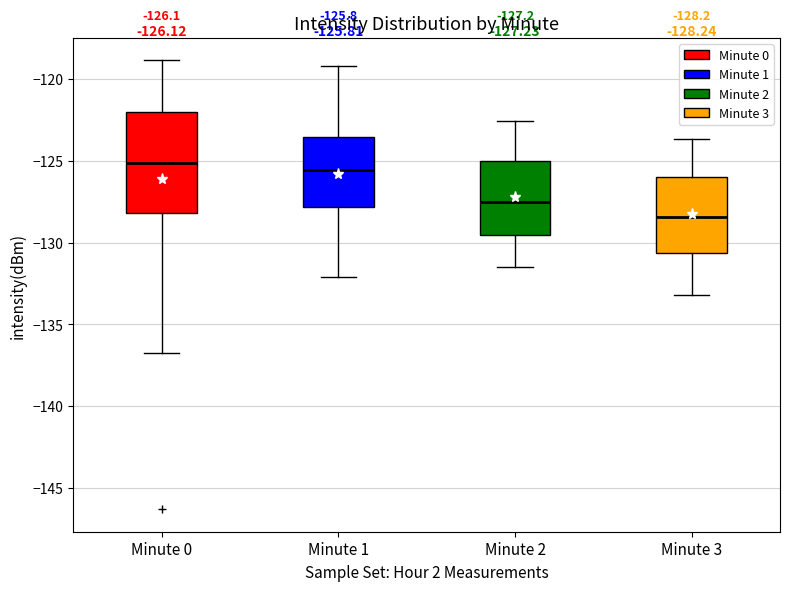

Which box has the lowest median line?

Minute 3